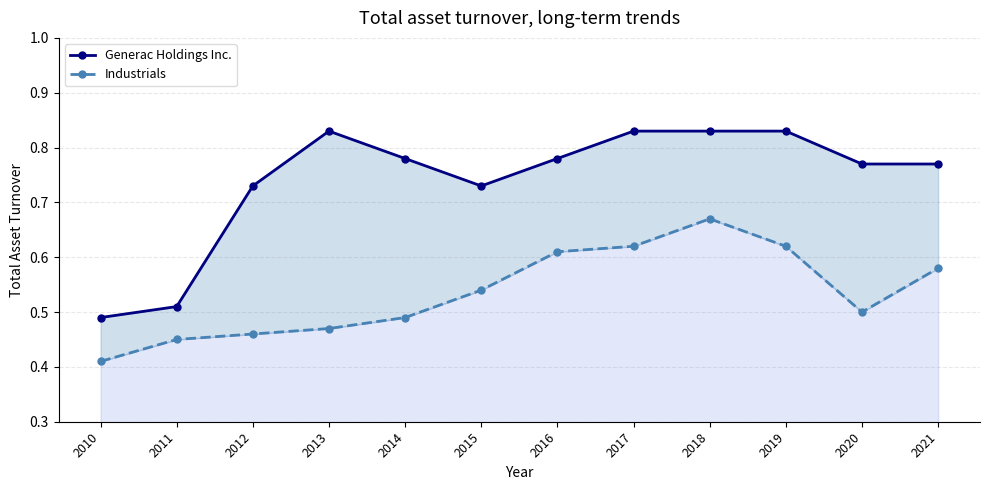

What is the value of the Industrials point at the 5th from the left?

0.5